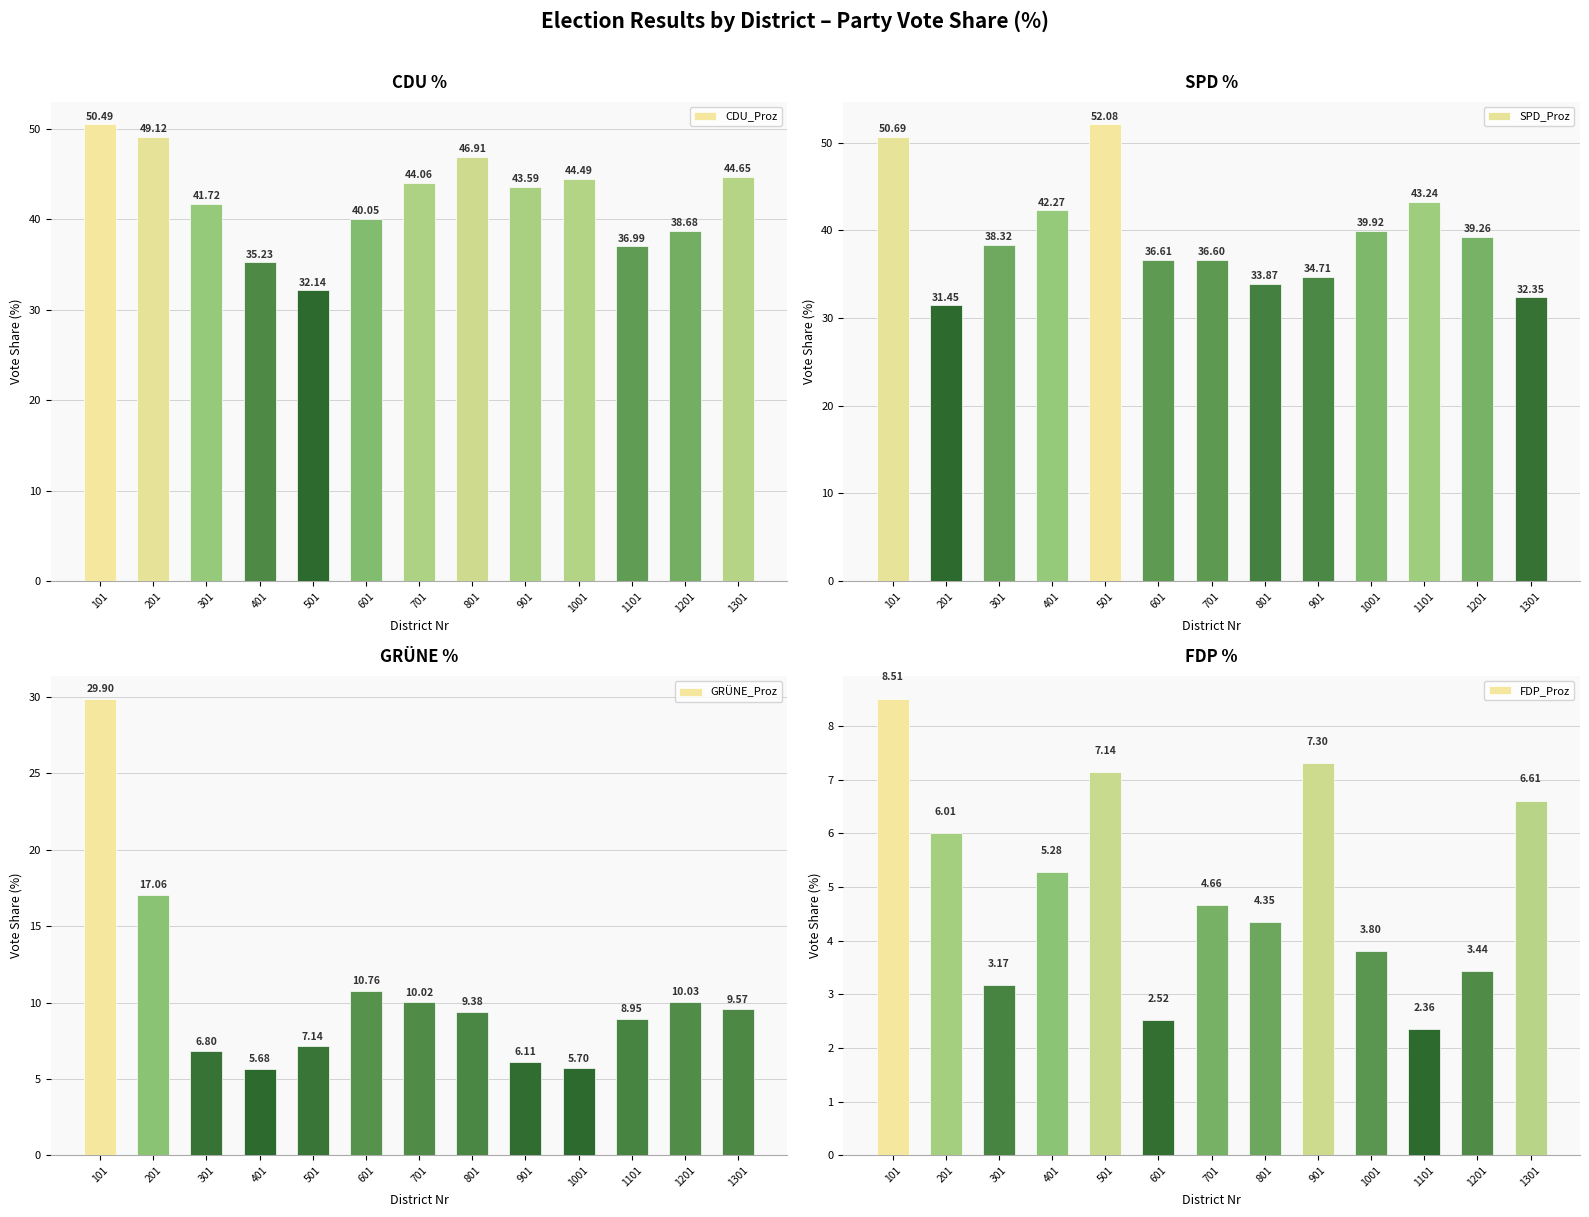

Reading right to left, list all the values displayed in this chart.

CDU_Proz: 44.6	38.7	37.0	44.5	43.6	46.9	44.1	40.0	32.1	35.2	41.7	49.1	50.5
SPD_Proz: 32.4	39.3	43.2	39.9	34.7	33.9	36.6	36.6	52.1	42.3	38.3	31.4	50.7
GRÜNE_Proz: 9.6	10.0	8.9	5.7	6.1	9.4	10.0	10.8	7.1	5.7	6.8	17.1	29.9
FDP_Proz: 6.6	3.4	2.4	3.8	7.3	4.3	4.7	2.5	7.1	5.3	3.2	6.0	8.5